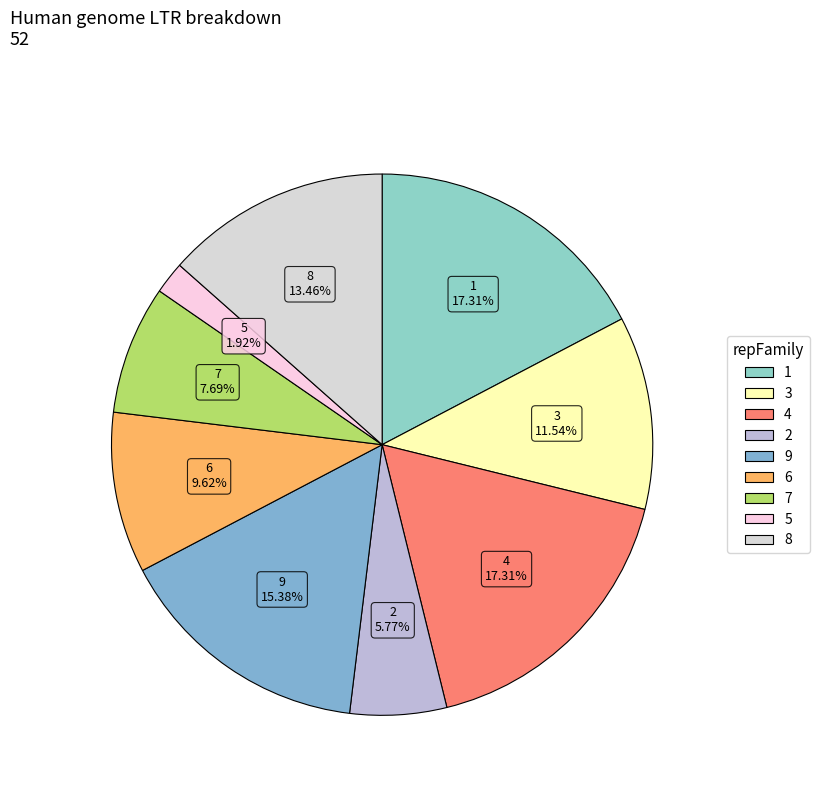

Between 6 and 4, which is larger?

4